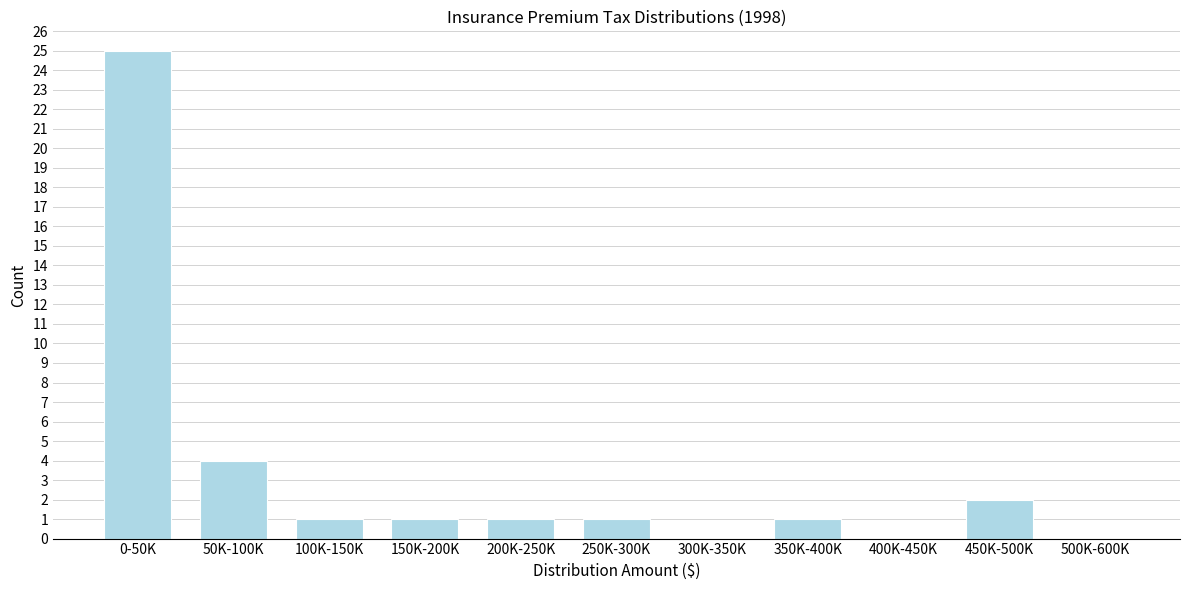

Reading left to right, extract all data points from this chart.

0-50K=25	50K-100K=4	100K-150K=1	150K-200K=1	200K-250K=1	250K-300K=1	300K-350K=0	350K-400K=1	400K-450K=0	450K-500K=2	500K-600K=0